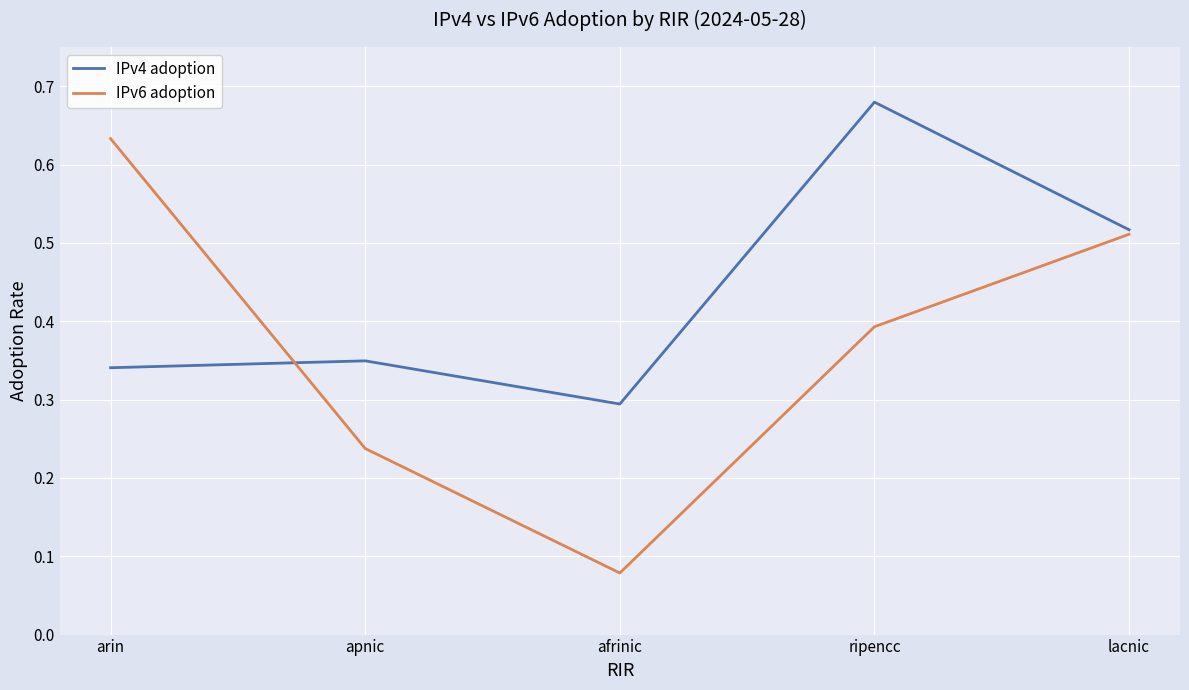

Between afrinic and lacnic, which series saw the biggest shift?

IPv6 adoption